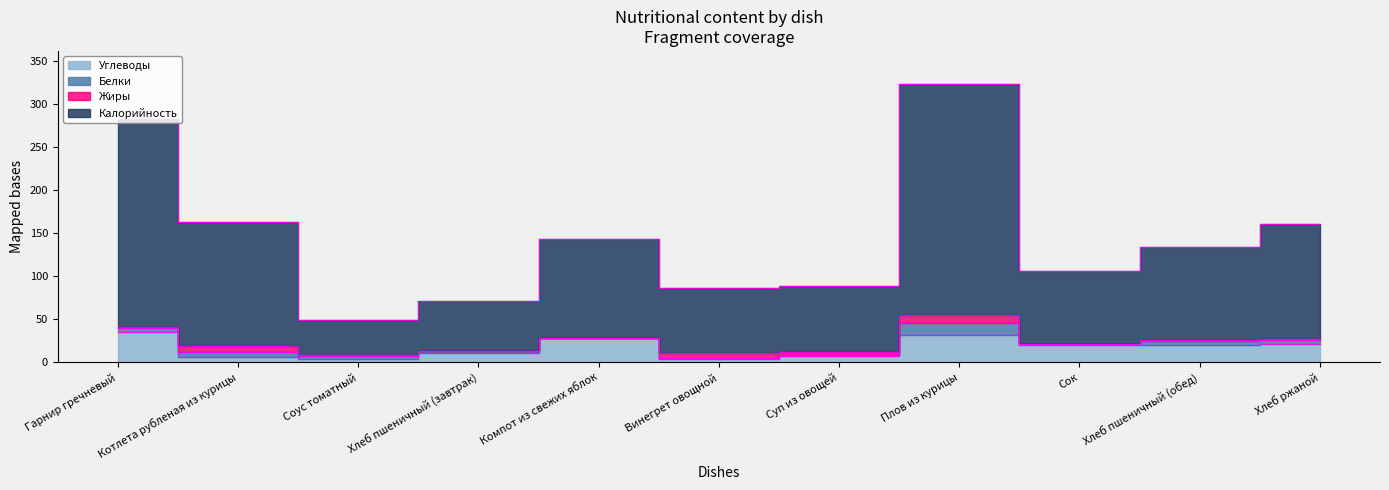

What is the difference between the second highest and minimum values in the Калорийность series?

233.2